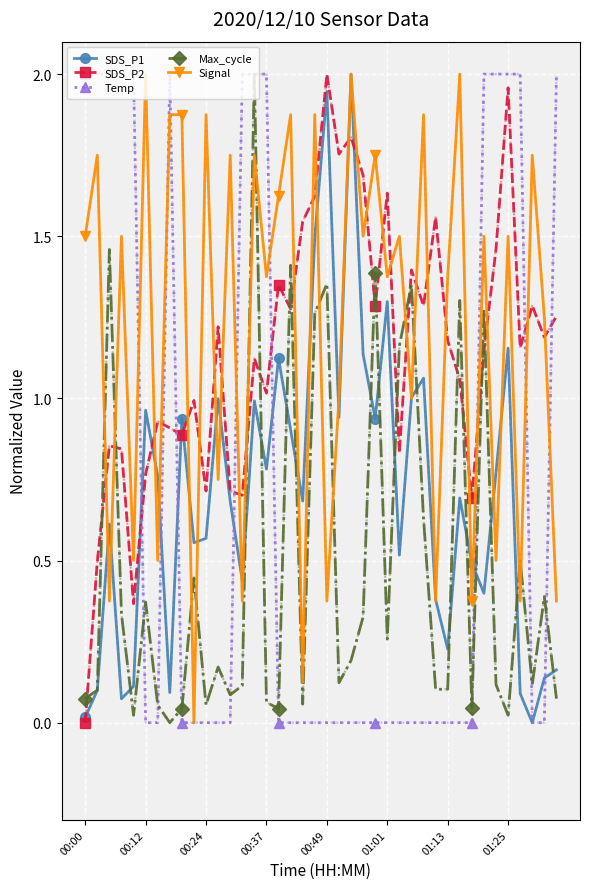

After their last crossing, which series has the higher values: Max_cycle or SDS_P2?

SDS_P2